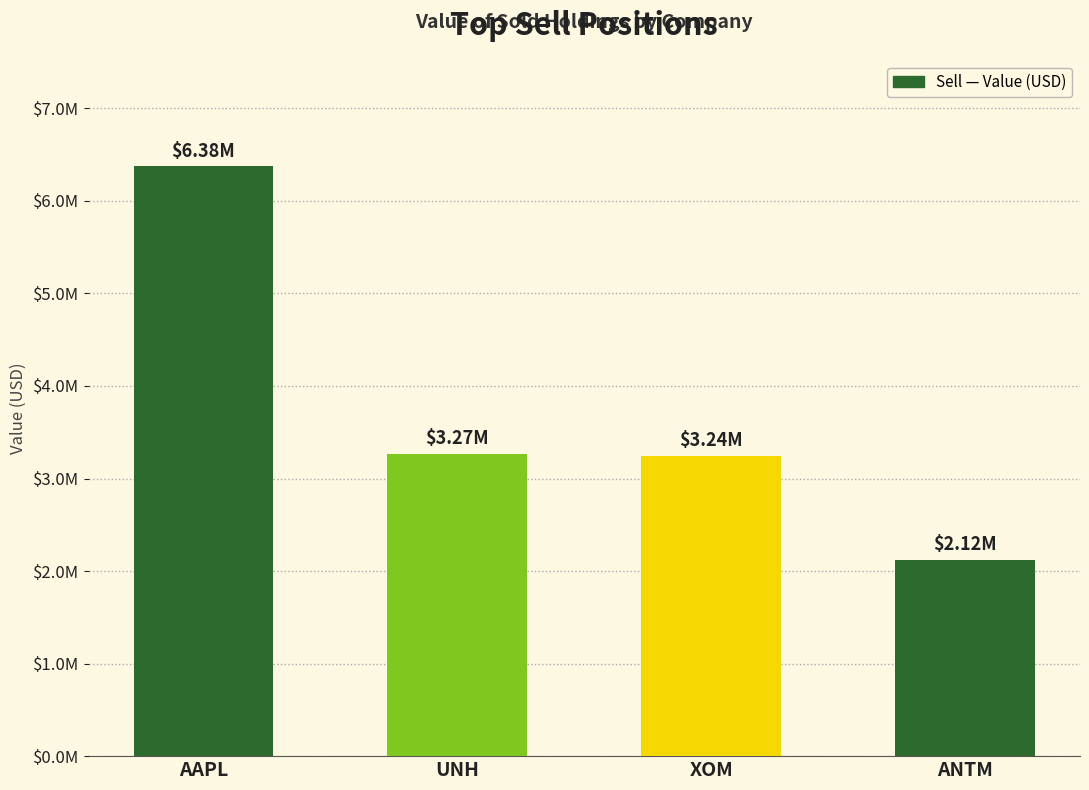

Reading left to right, transcribe all the data shown in this chart.

6375000	3267000	3243000	2121000